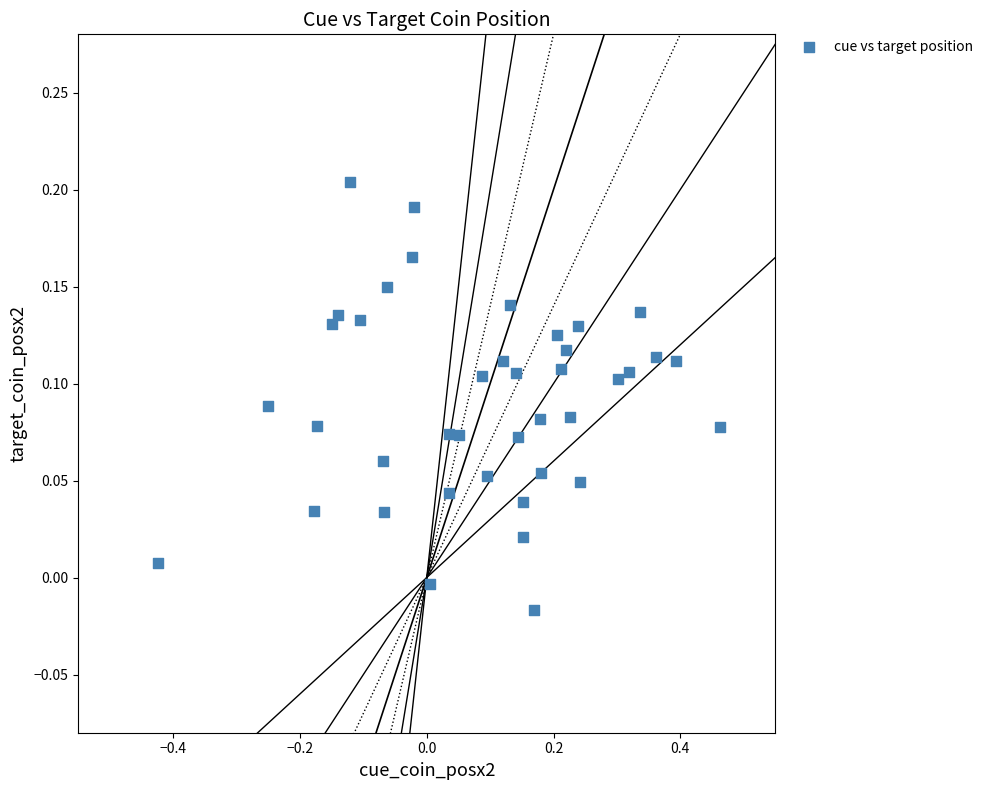

What is the range of X values (max minus min)?

0.9